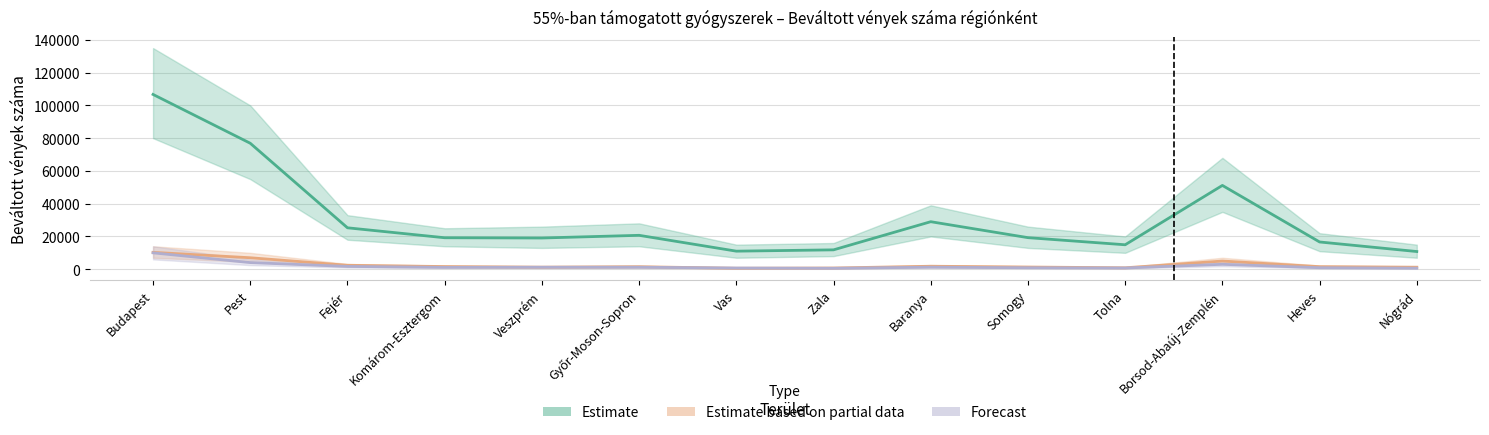

What is the total value across all series at Heves?

19123